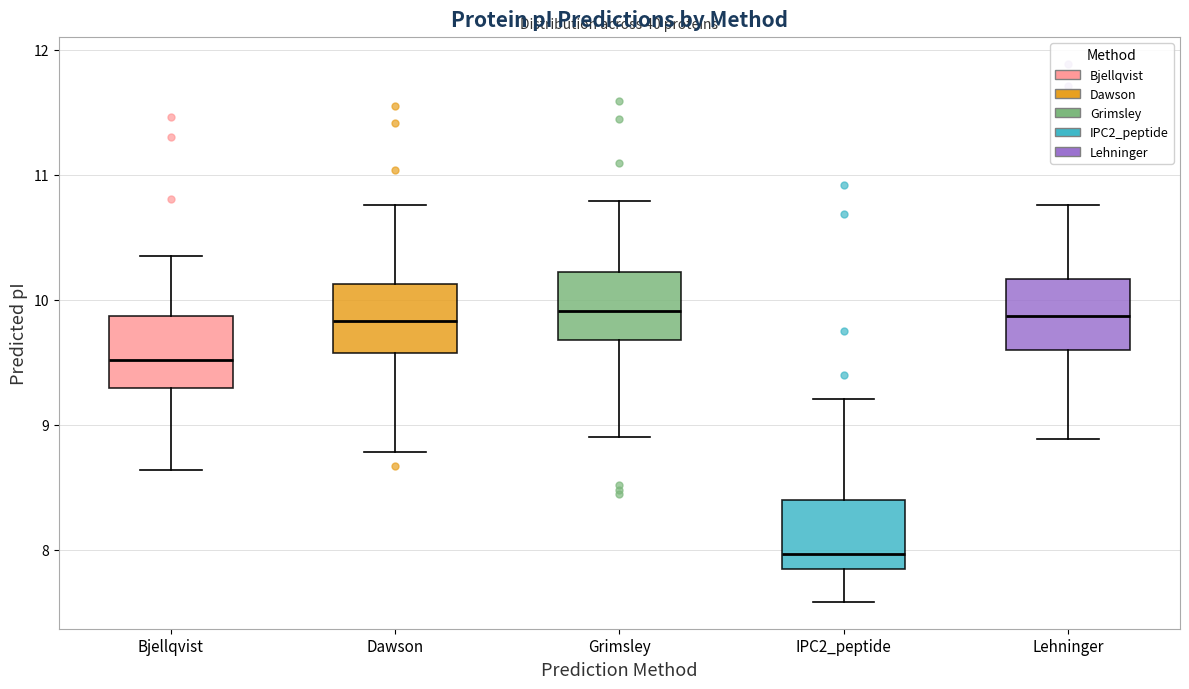

Reading left to right, read every box against the y-axis: the position of its median line, the range the box covers, and the ends of its whiskers. The values are not printed on the chart, so give them approximately, as read against the axis.

Bjellqvist: median 9.5, box 9.3 to 9.9, whiskers 8.6 to 10.4
Dawson: median 9.8, box 9.6 to 10.1, whiskers 8.8 to 10.8
Grimsley: median 9.9, box 9.7 to 10.2, whiskers 8.9 to 10.8
IPC2_peptide: median 8.0, box 7.8 to 8.4, whiskers 7.6 to 9.2
Lehninger: median 9.9, box 9.6 to 10.2, whiskers 8.9 to 10.8